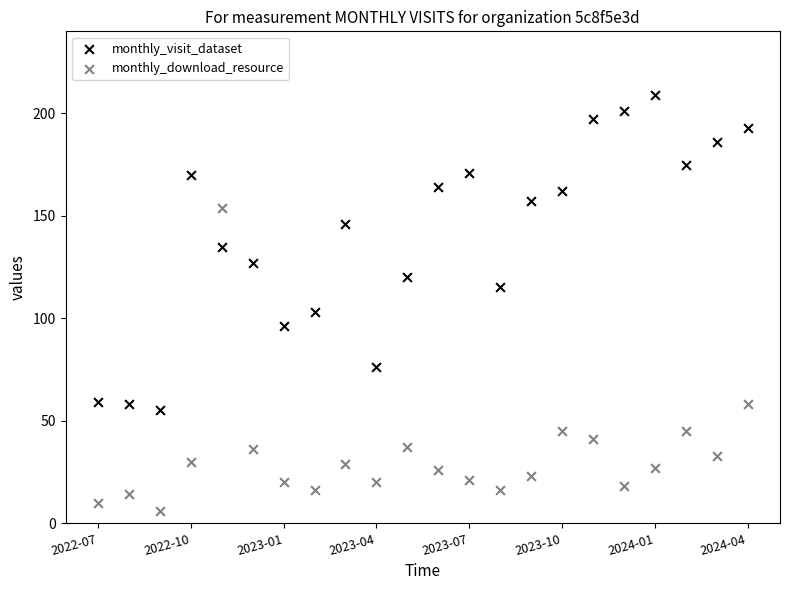

In the monthly_download_resource series, what Y value is closest to 80?

58